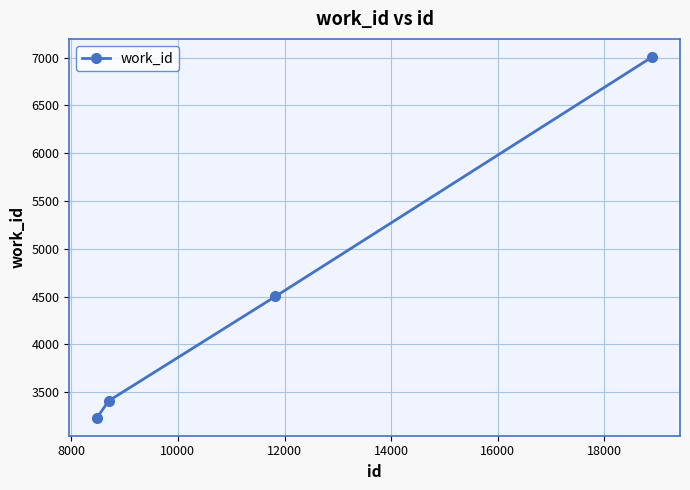

What is the maximum value shown in the chart?

7008